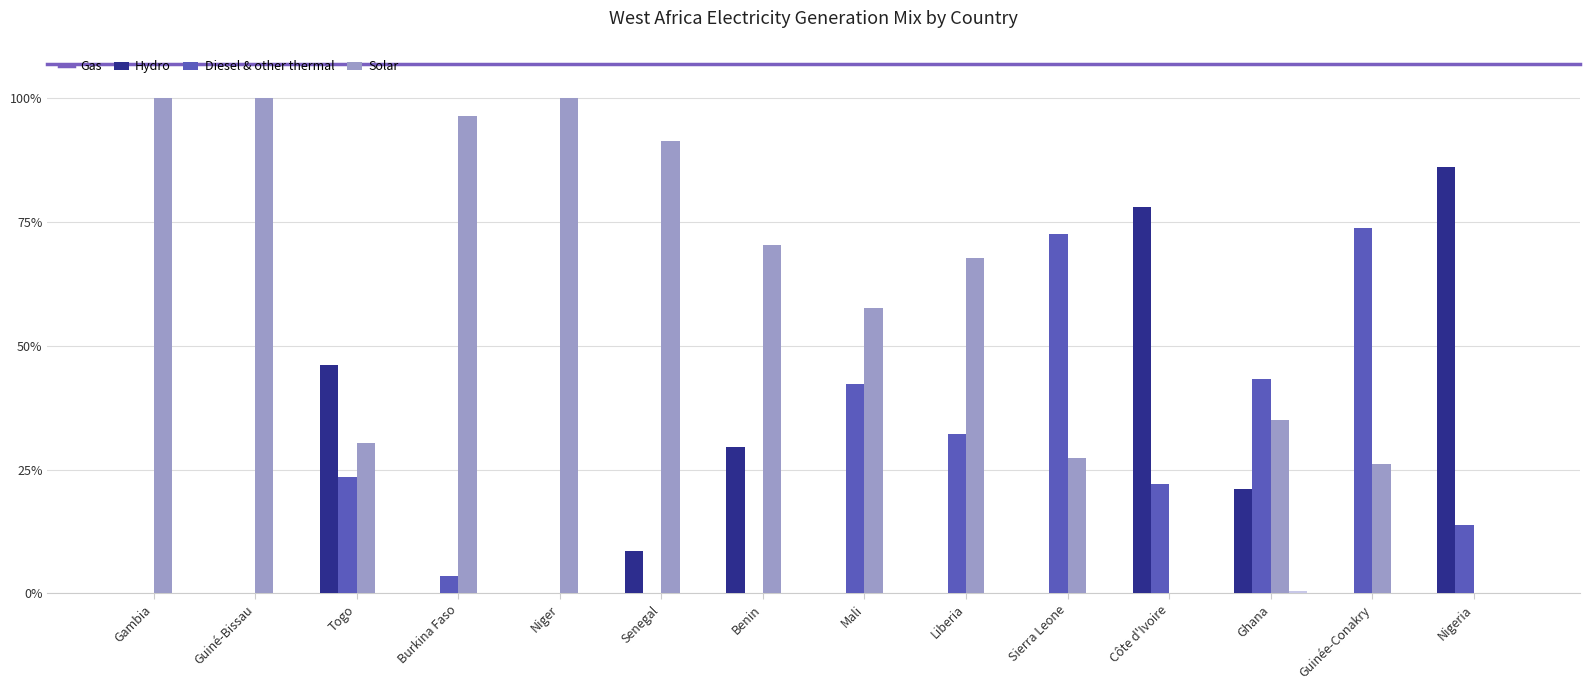

The Gas series shows 0.0 at Guiné-Bissau. True or false?

True